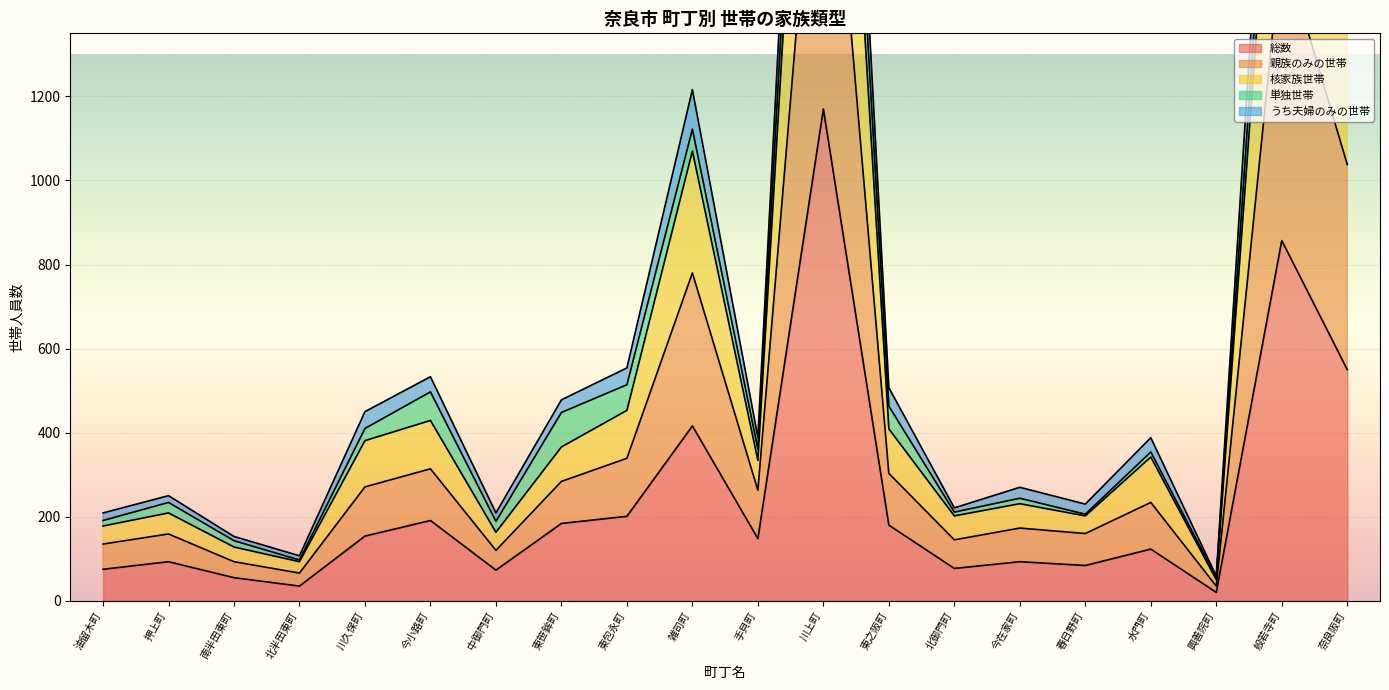

True or false: 総数 has a value of 77 at 北御門町.

True